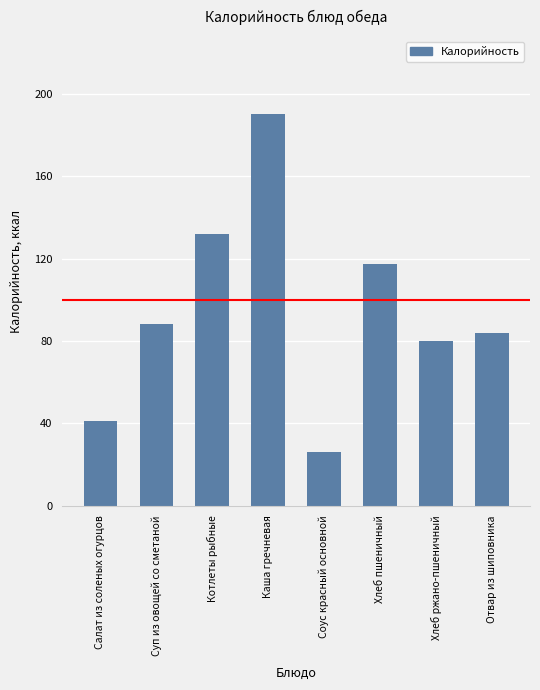

Read the value at Соус красный основной.

26.0